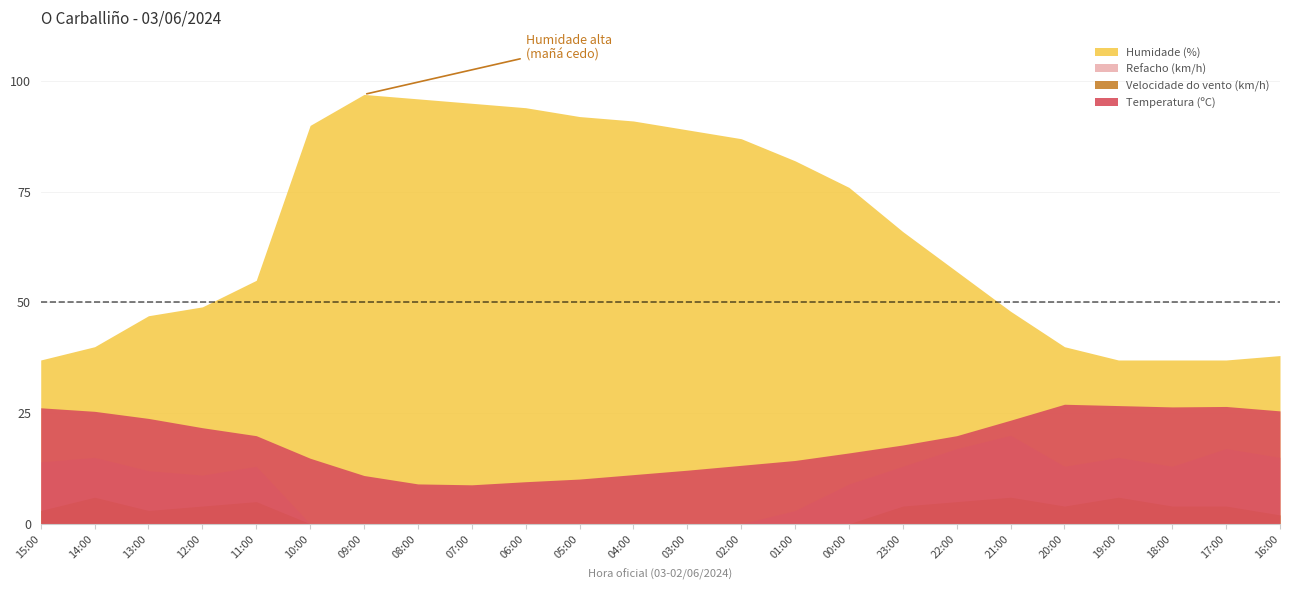

The value of Temperatura (ºC) at 16:00 is 7.9. True or false?

False